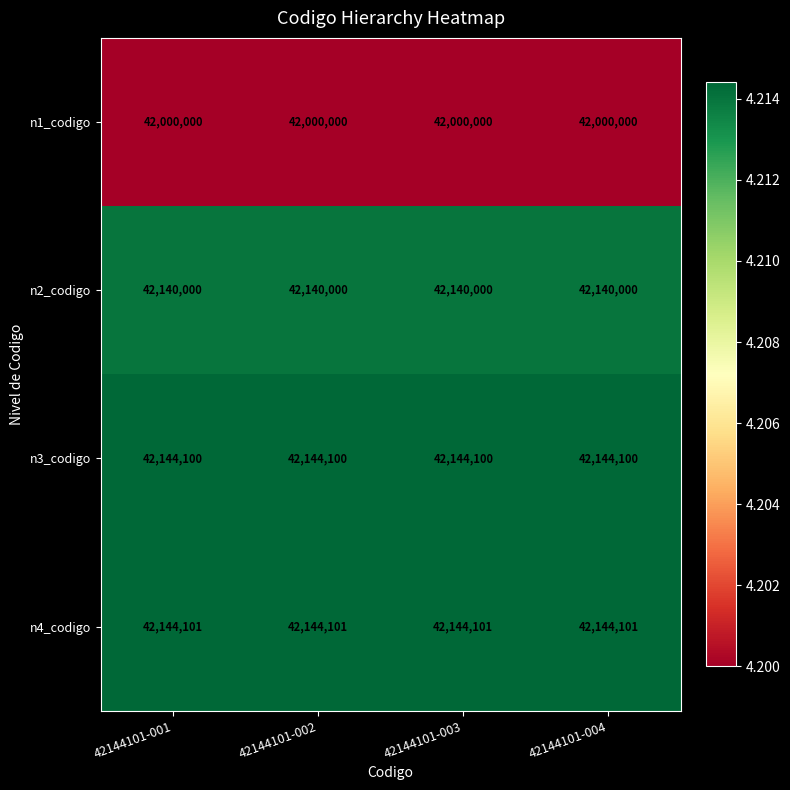

Is it true that n1_codigo equals 9360381 at 42144101-002?

False